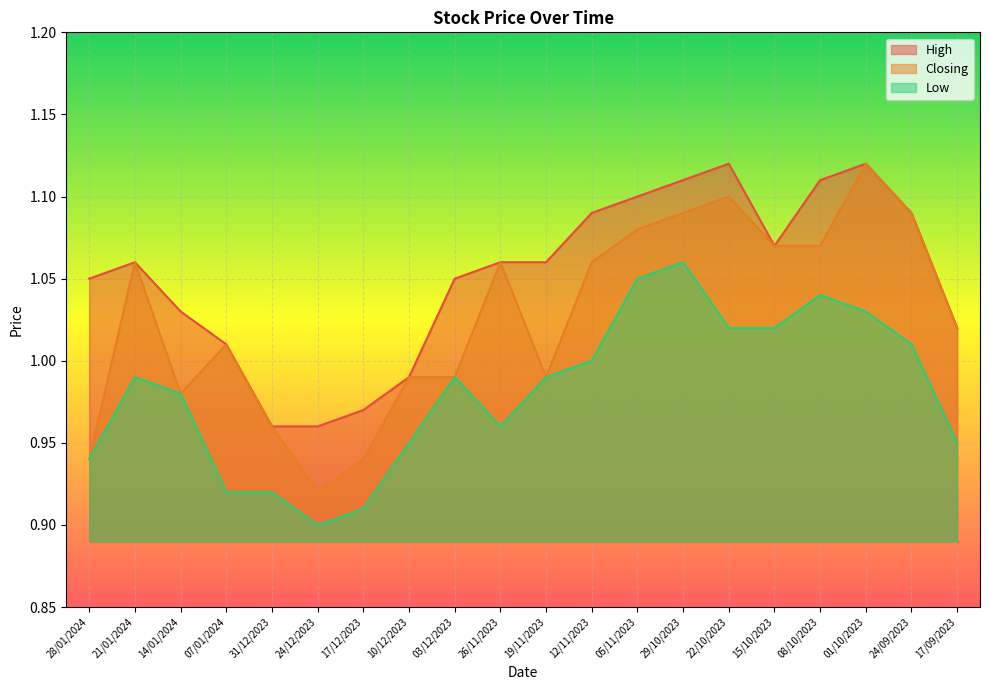

Rank the series at 12/11/2023 from highest to lowest value.

High, Closing, Low